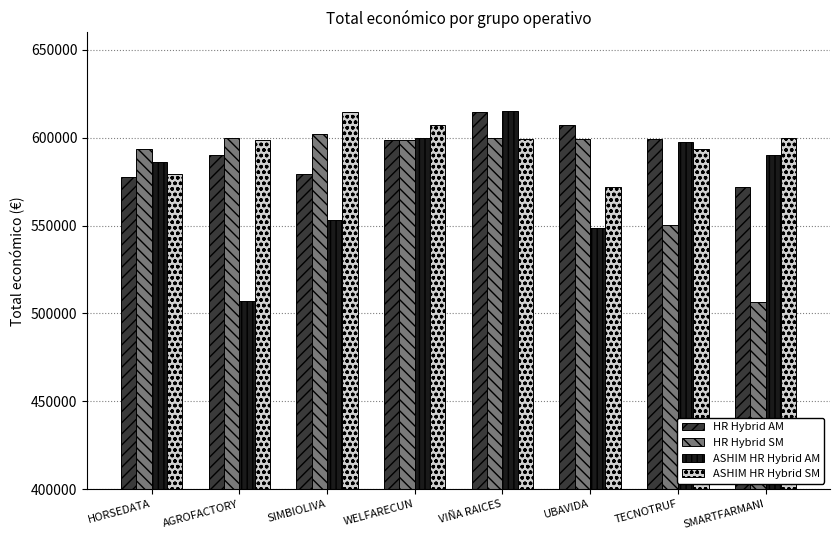

Rank the series by their average value, from highest to lowest.

ASHIM HR Hybrid SM, HR Hybrid AM, HR Hybrid SM, ASHIM HR Hybrid AM